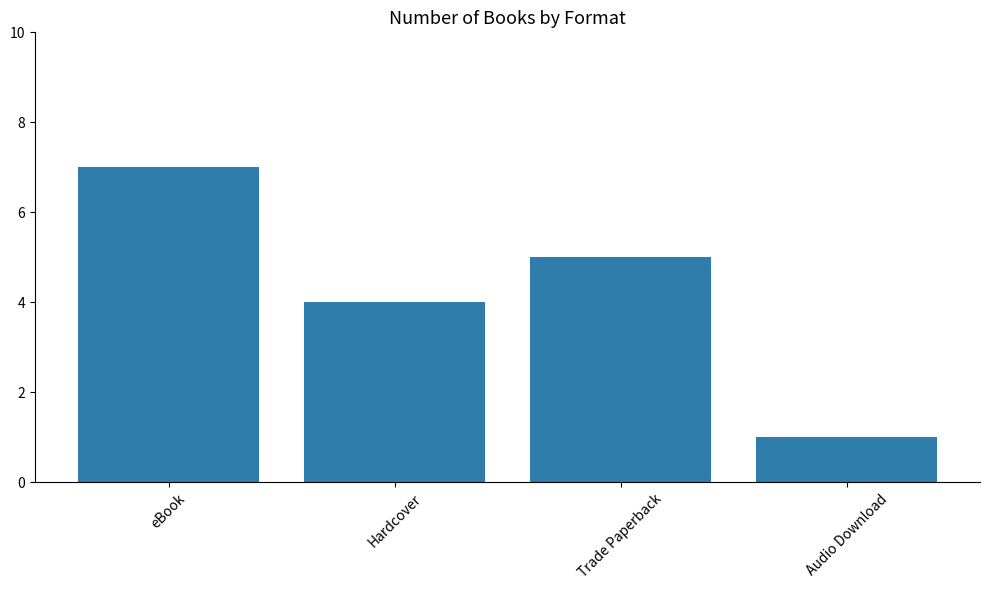

What position from the left is Audio Download?

4